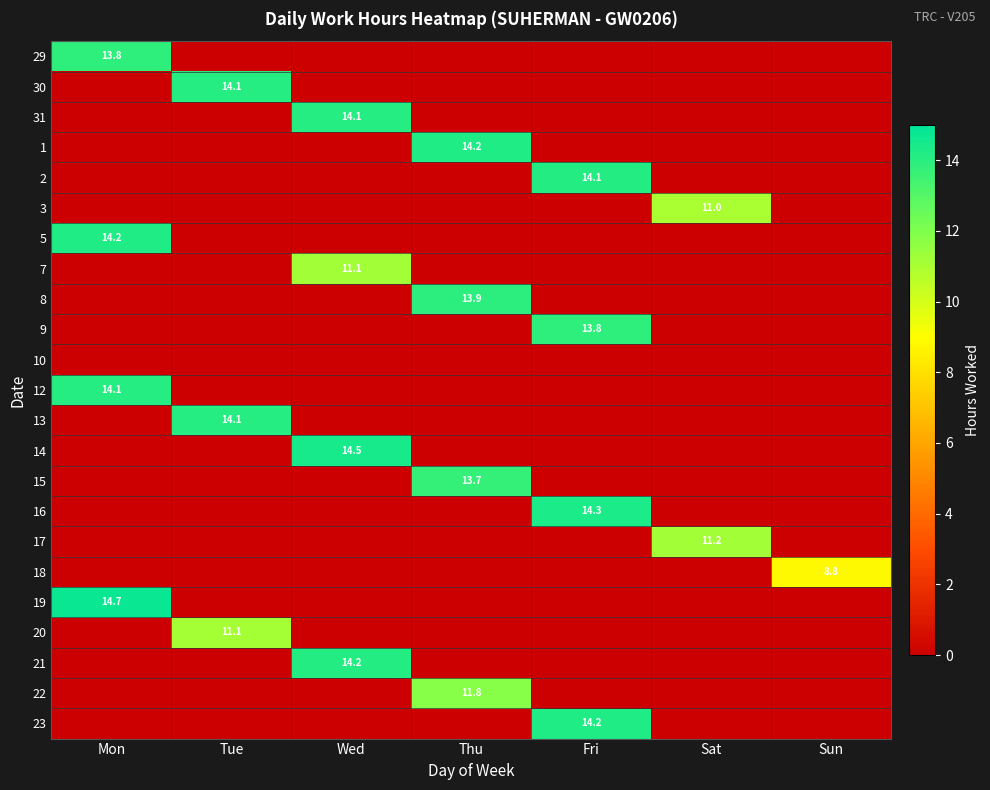

At how many categories does at least one series exceed 8?

7